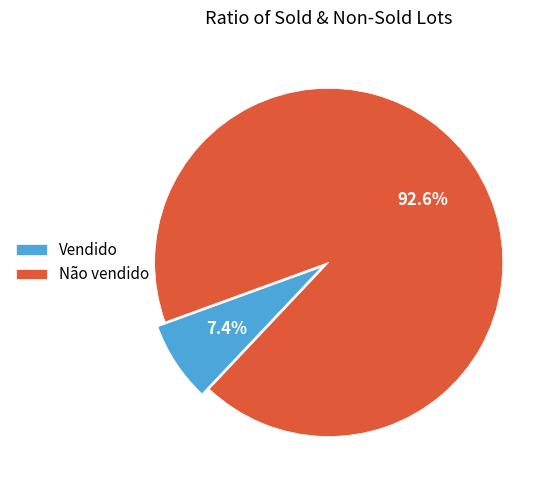

What is the largest slice in the pie chart?

Não vendido